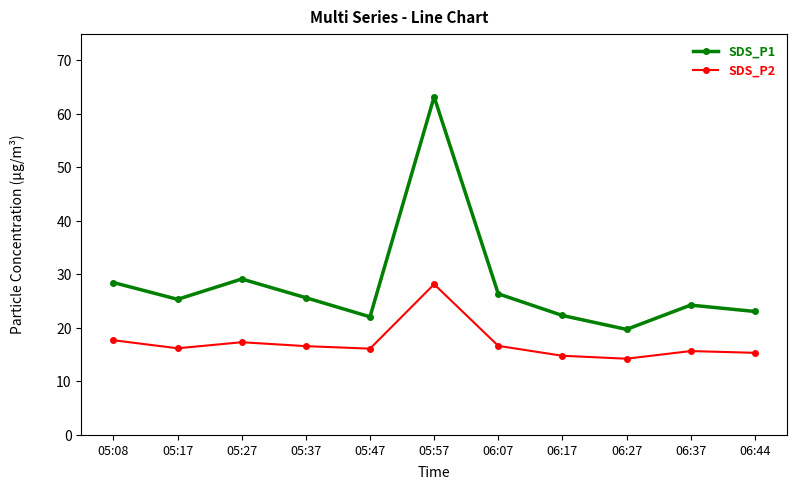

True or false: SDS_P1 has more than 2 points higher than both neighbors.

True